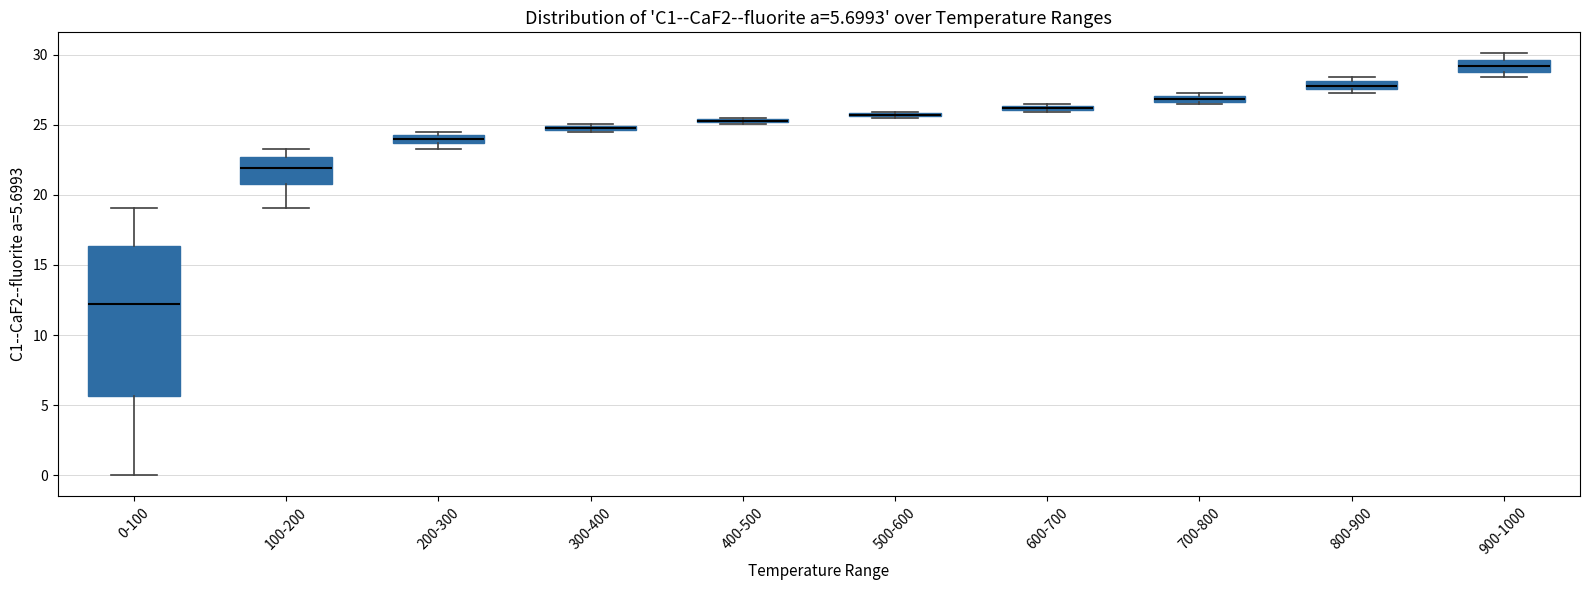

Which box is the tallest, from its lower edge to its upper edge?

0-100